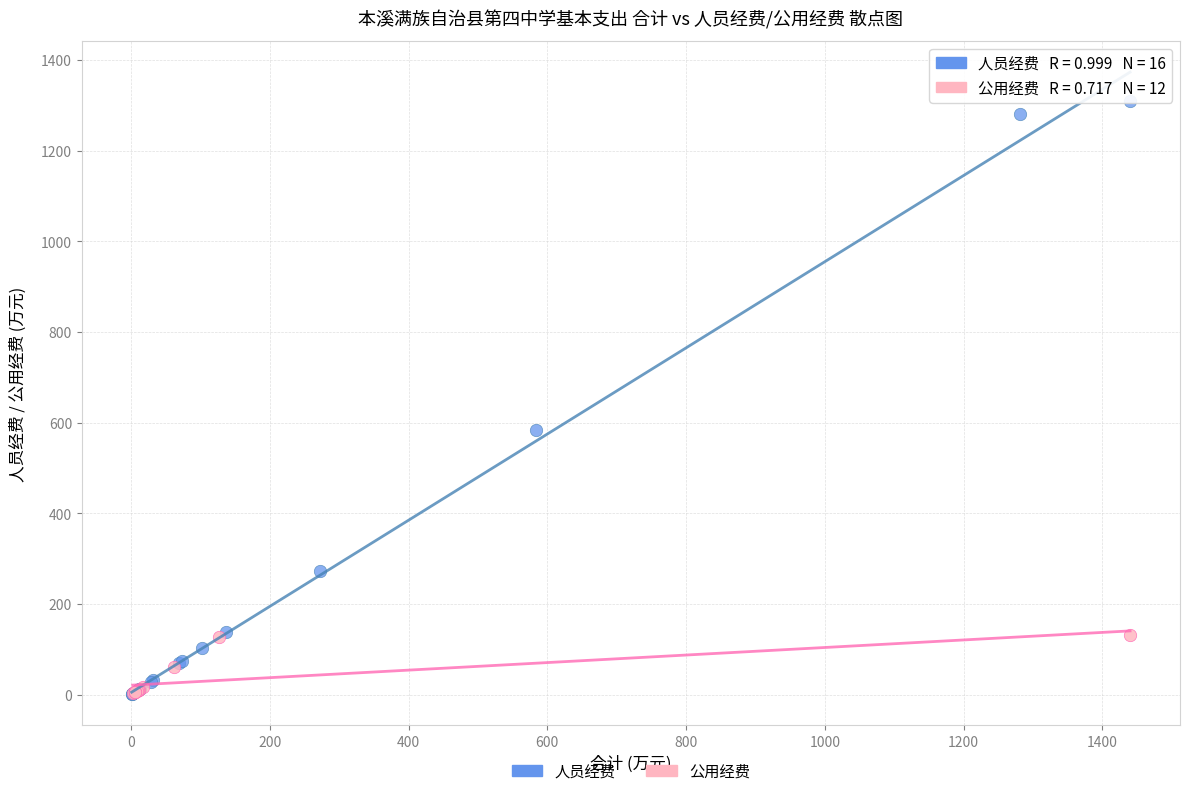

Which series contains the highest Y value?

人员经费